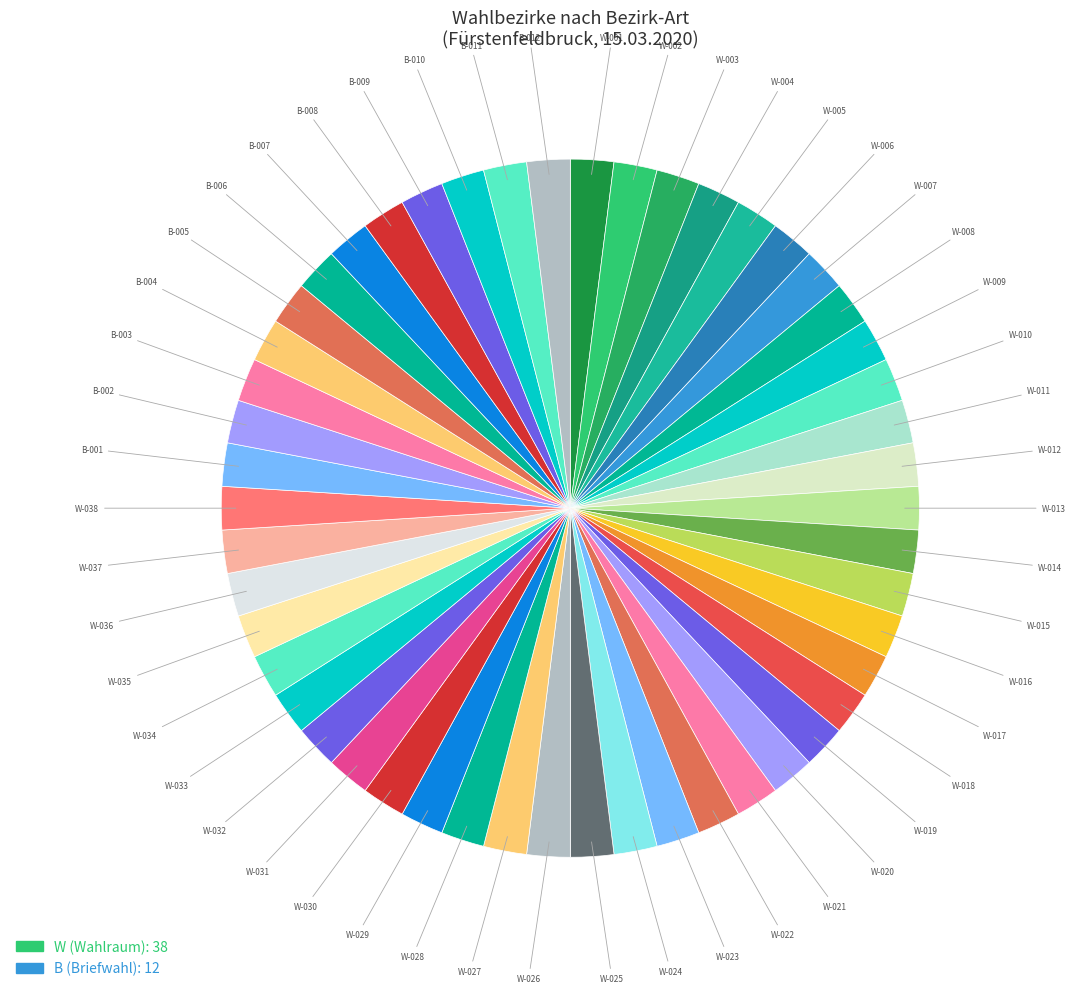

How many slices are in this pie chart?

50